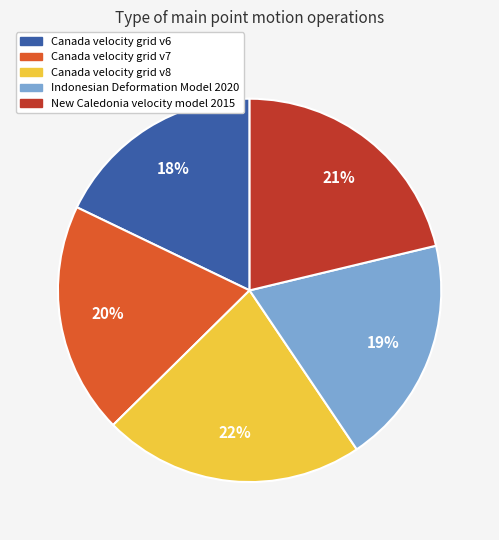

How many segments does this pie chart have?

5